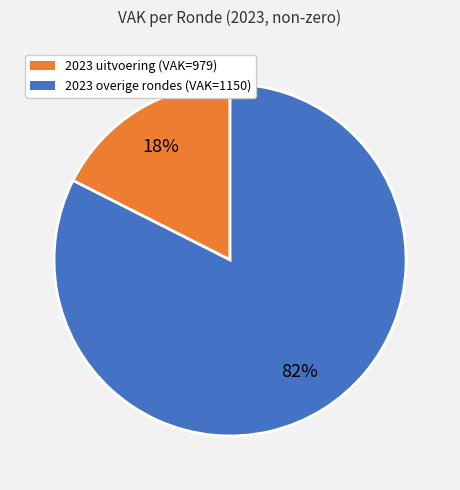

Is there a majority slice in this chart?

Yes